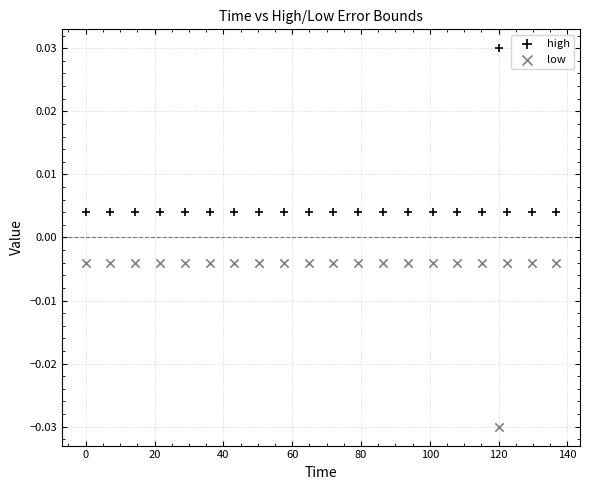

Which series contains the lowest Y value?

low